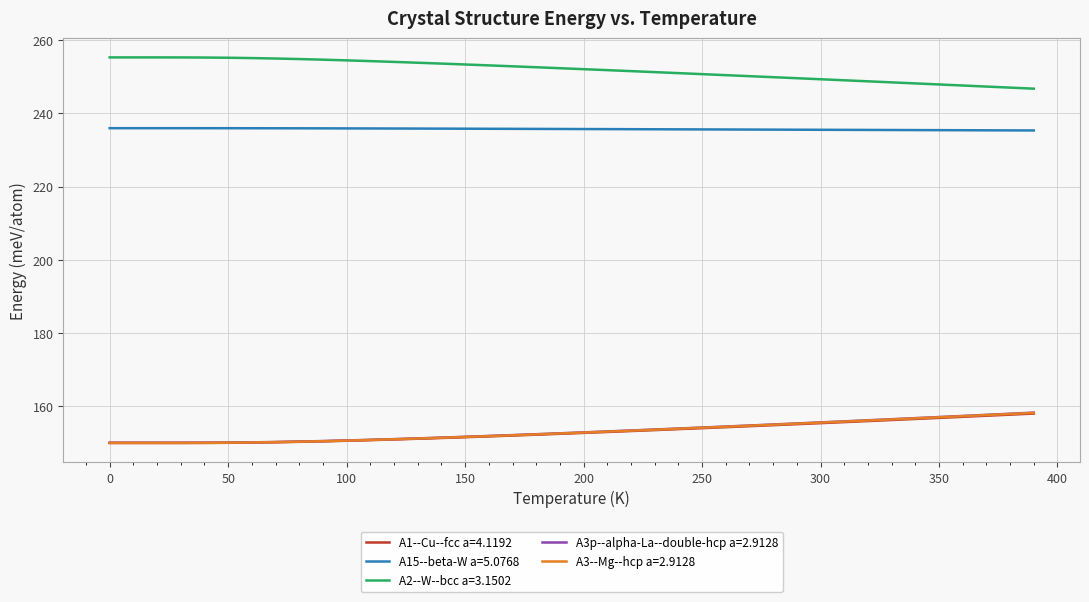

What is the smallest value displayed?

150.0